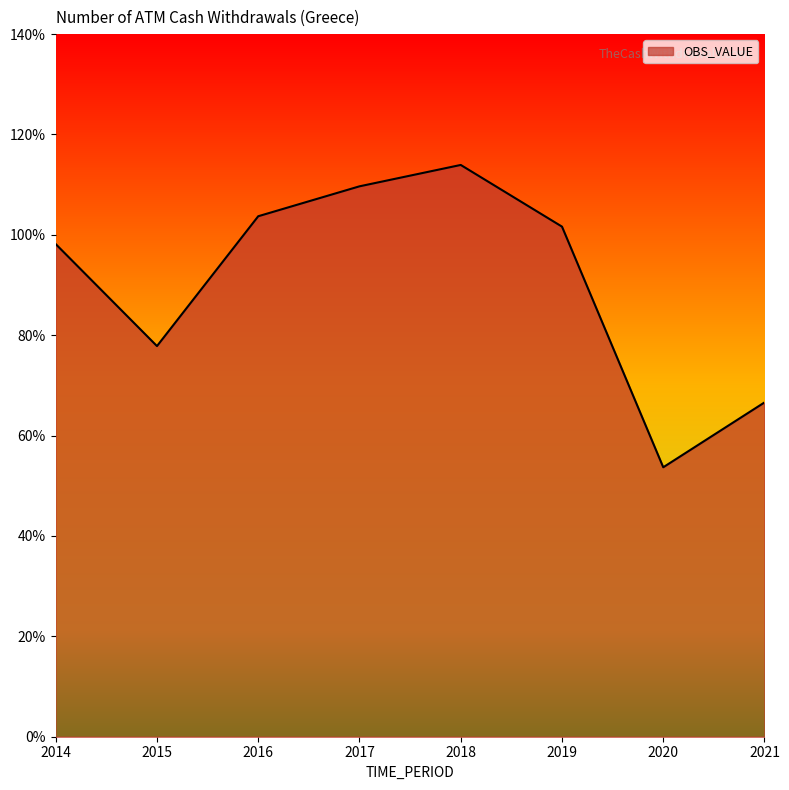

Rank the categories by value from highest to lowest.

2018, 2017, 2016, 2019, 2014, 2015, 2021, 2020